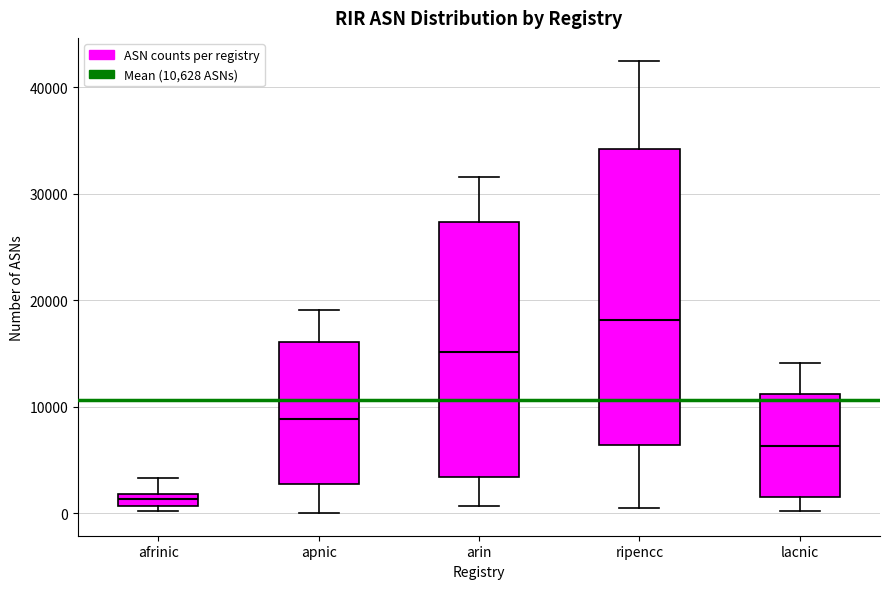

Where does the lower whisker of the box for ripencc end on the y-axis? The values are not printed on the chart, so give them approximately, as read against the axis.

0